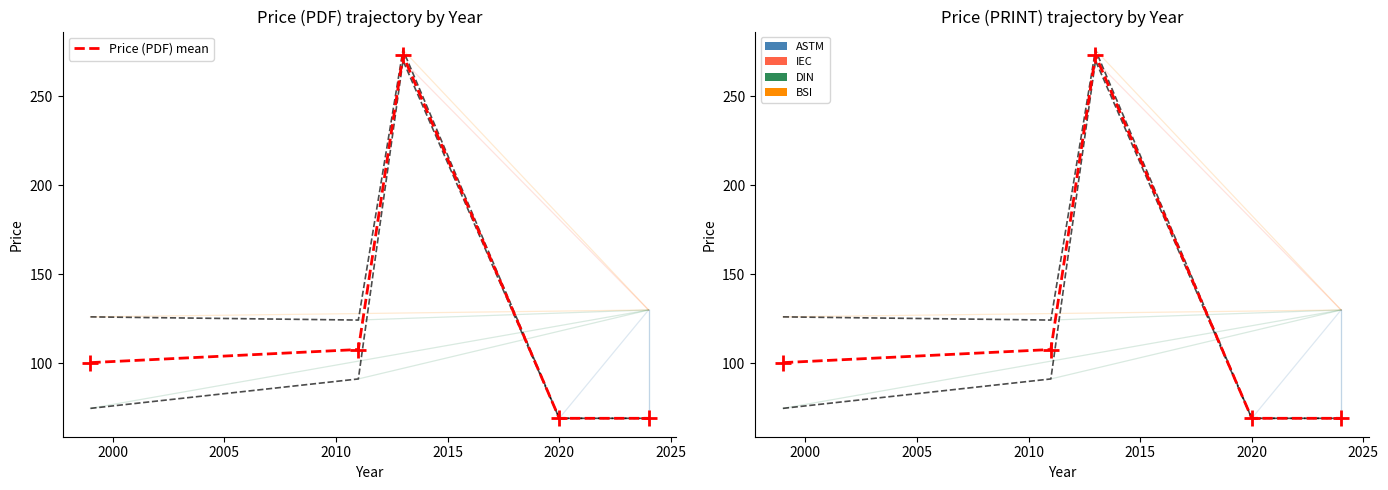

True or false: Price (PRINT) mean has more than 1 interior local peaks.

False